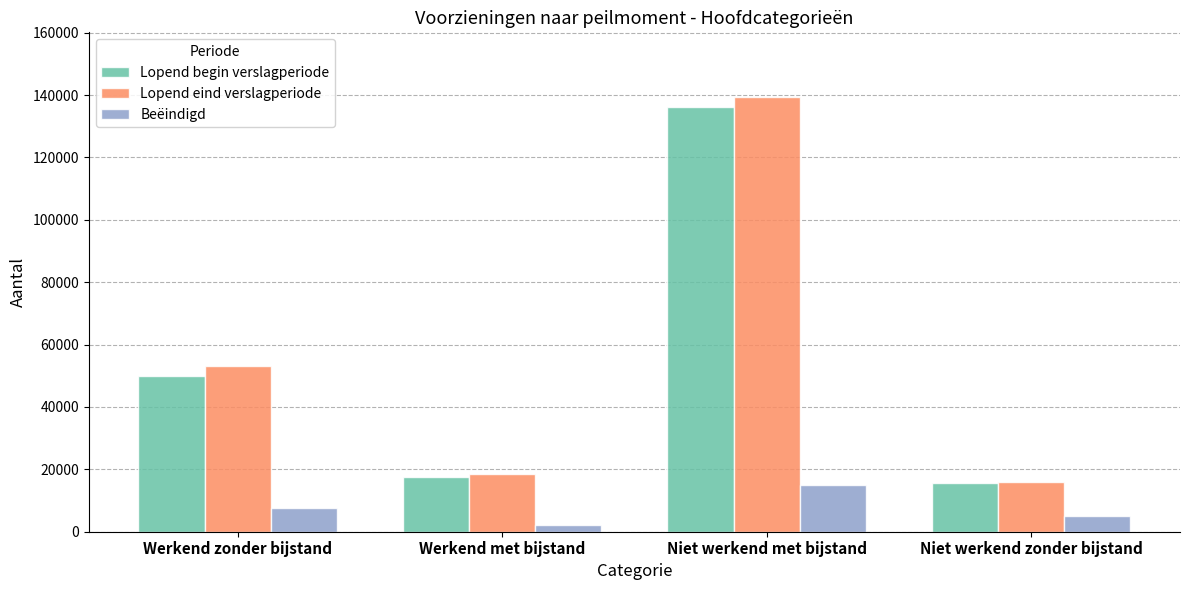

Reading right to left, transcribe all the data shown in this chart.

Lopend begin verslagperiode: Niet werkend zonder bijstand=15740	Niet werkend met bijstand=136060	Werkend met bijstand=17610	Werkend zonder bijstand=49950
Lopend eind verslagperiode: Niet werkend zonder bijstand=15880	Niet werkend met bijstand=139210	Werkend met bijstand=18430	Werkend zonder bijstand=52970
Beëindigd: Niet werkend zonder bijstand=5080	Niet werkend met bijstand=15120	Werkend met bijstand=2050	Werkend zonder bijstand=7570